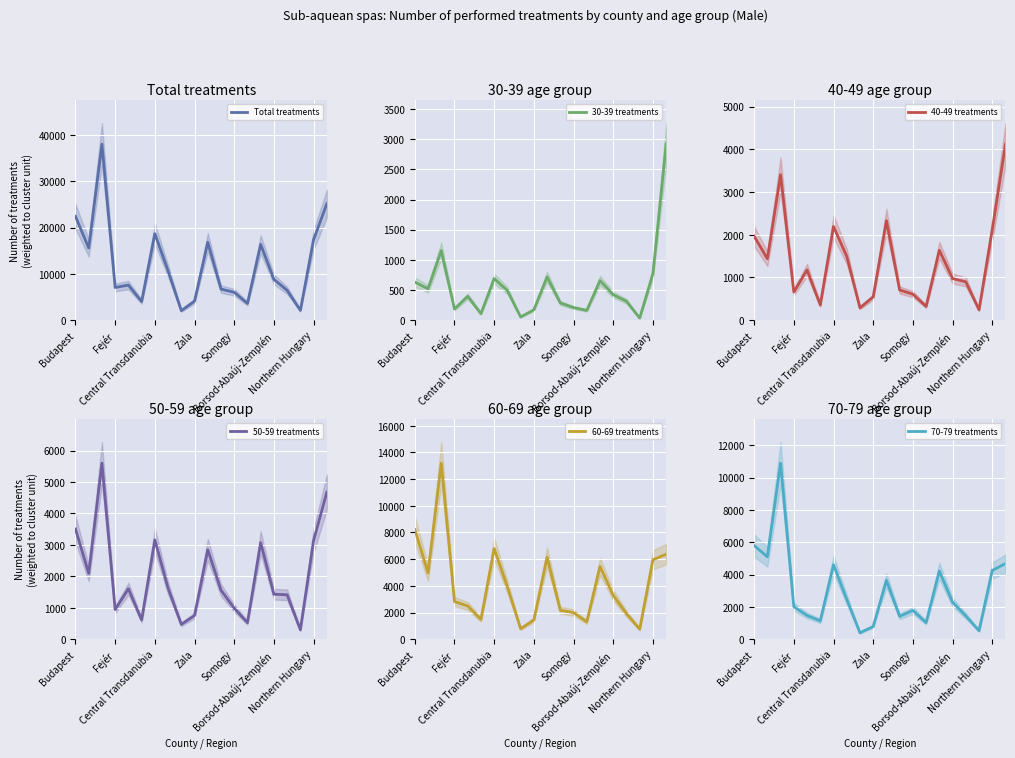

Rank the series by their maximum value, from highest to lowest.

Total treatments, 60-69 treatments, 70-79 treatments, 50-59 treatments, 40-49 treatments, 30-39 treatments